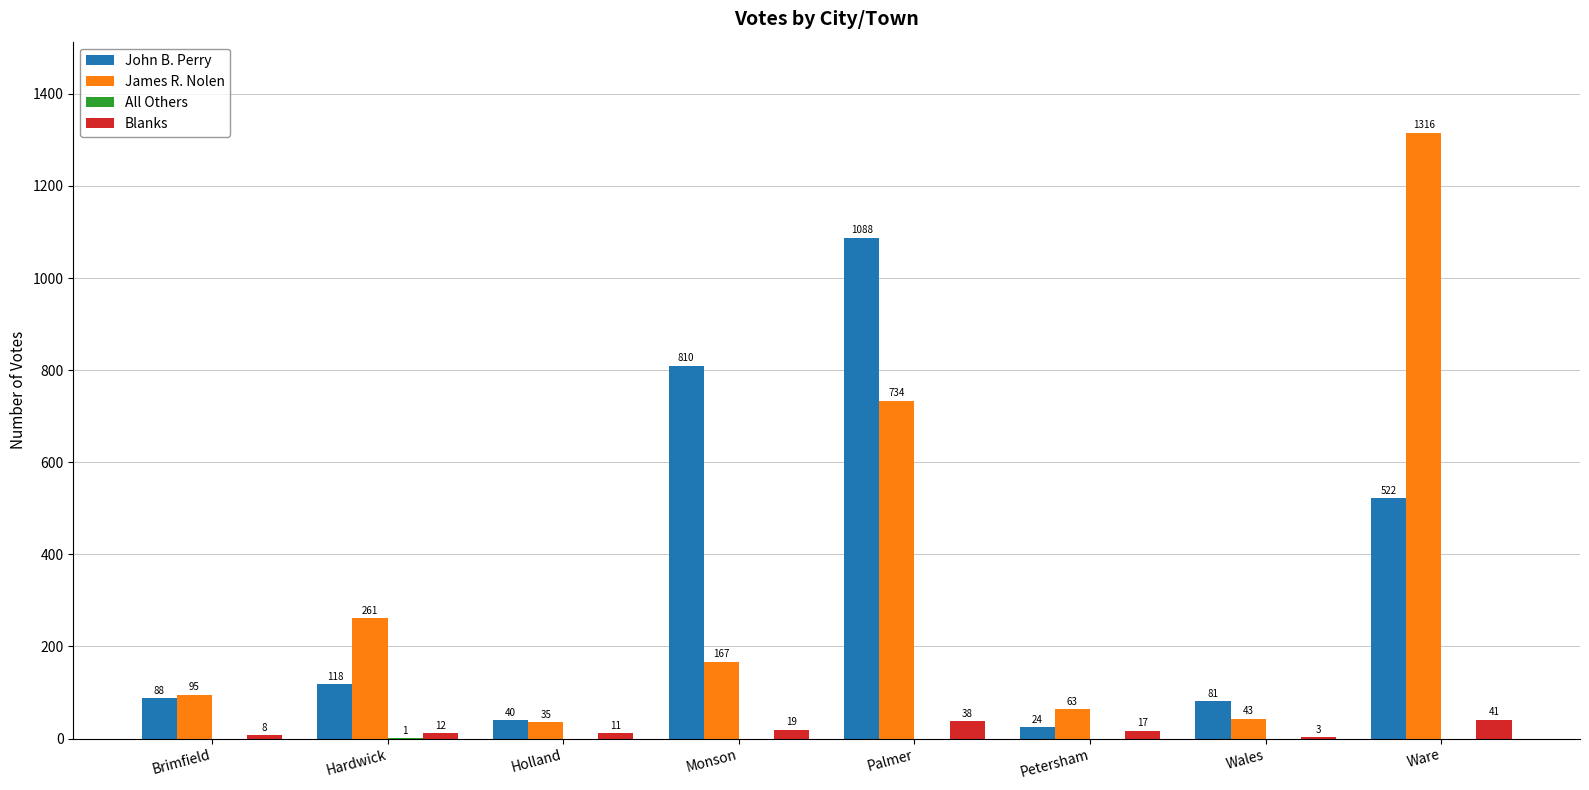

What is the sum of all James R. Nolen values?

2714